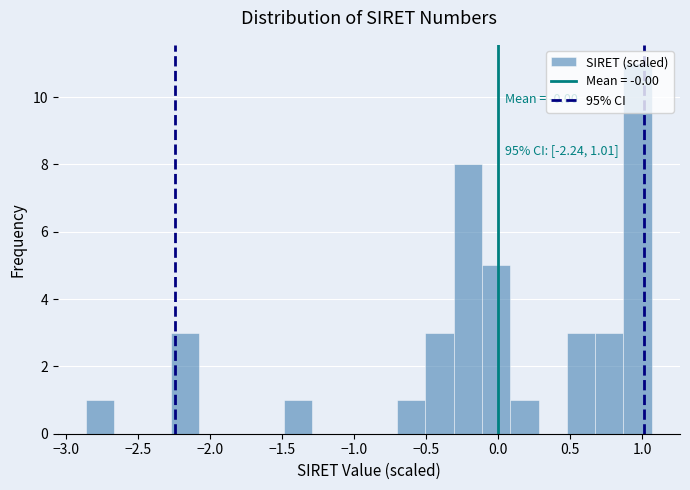

Read against the x-axis, roughly where is the centre of the tallest bar?

0.95